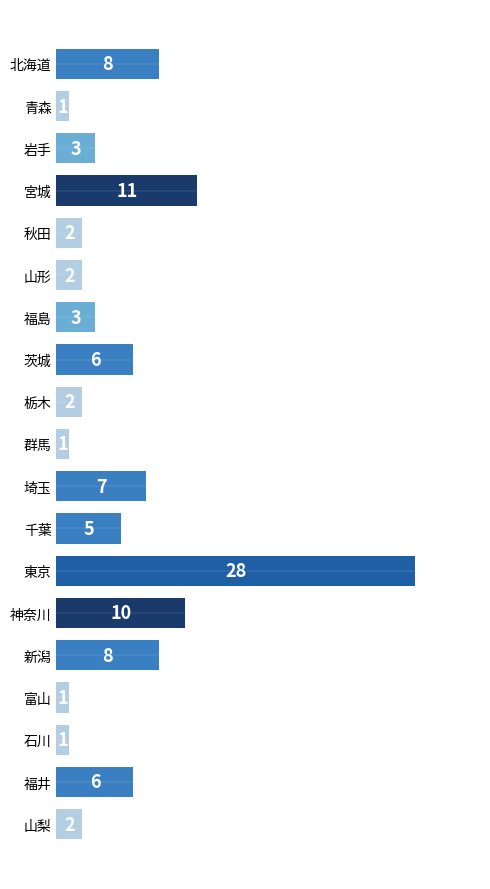

At how many categories does at least one series exceed 18?

1